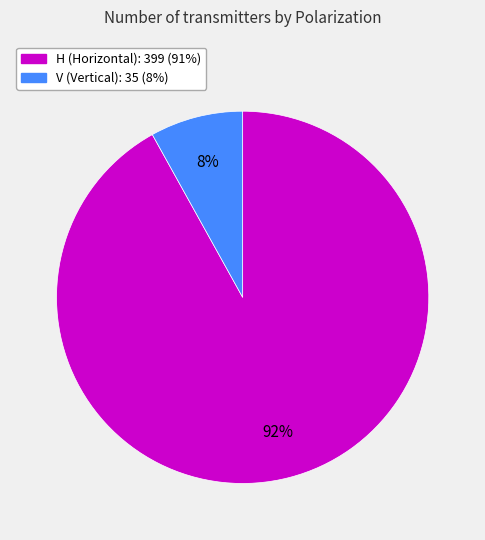

Rank the categories by value from highest to lowest.

H, V